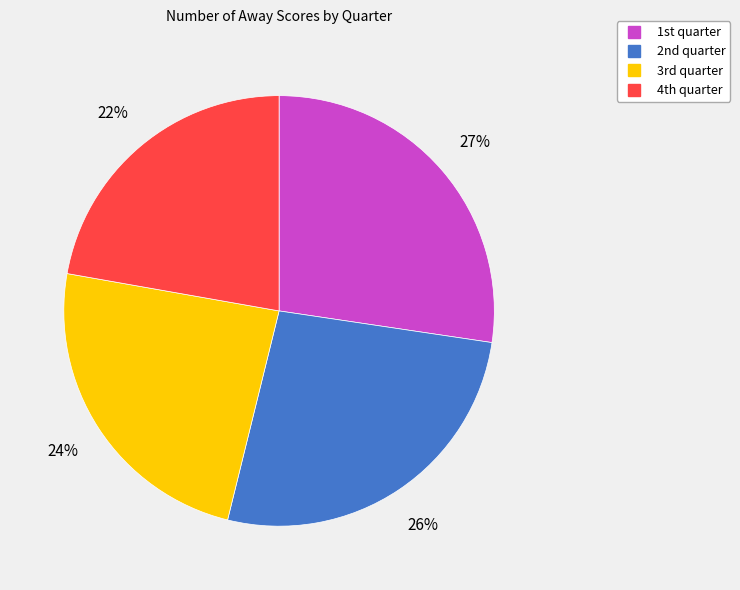

To the nearest percent, what is the average slice percentage?

25%